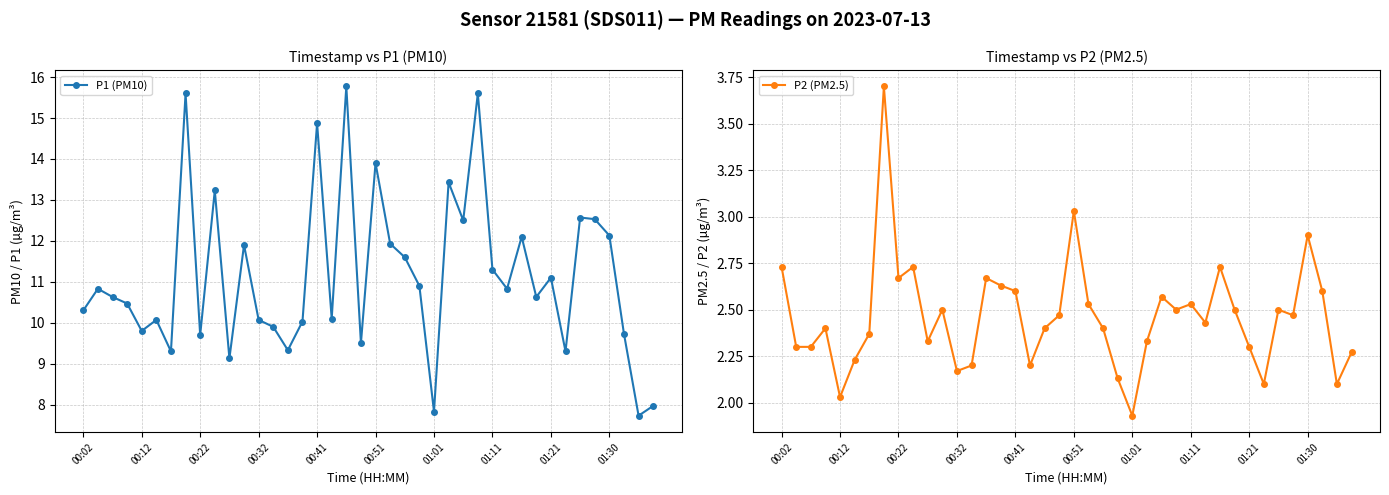

True or false: P1 (PM10) has more than 1 points higher than both neighbors.

True